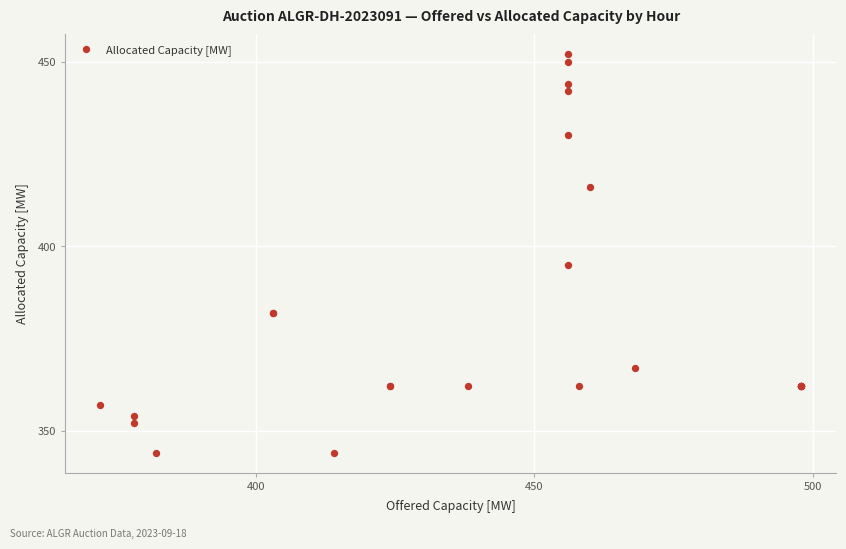

What Y value in the scatter plot is closest to 398?

395